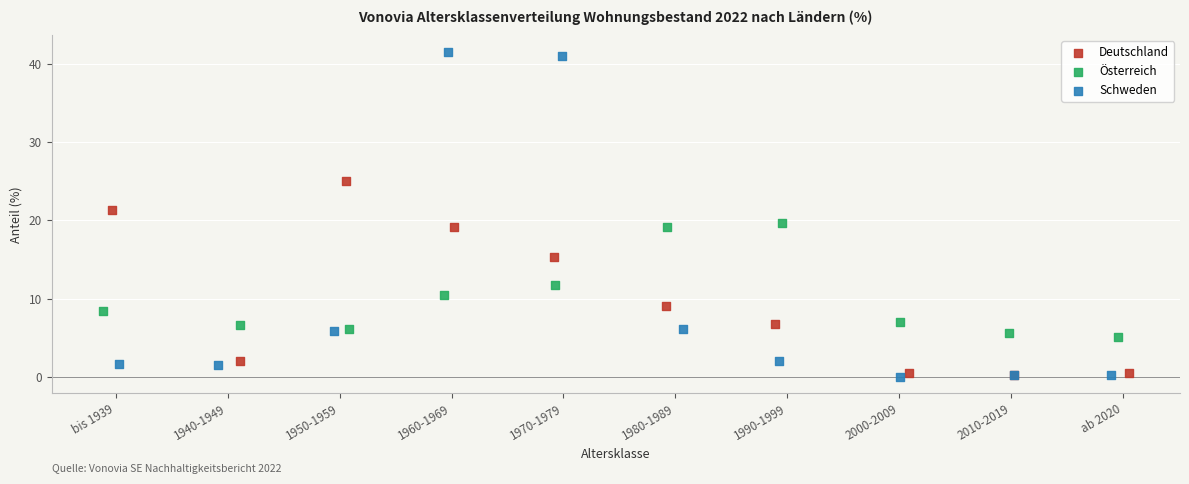

Which series has the largest Y range (max minus min)?

Schweden